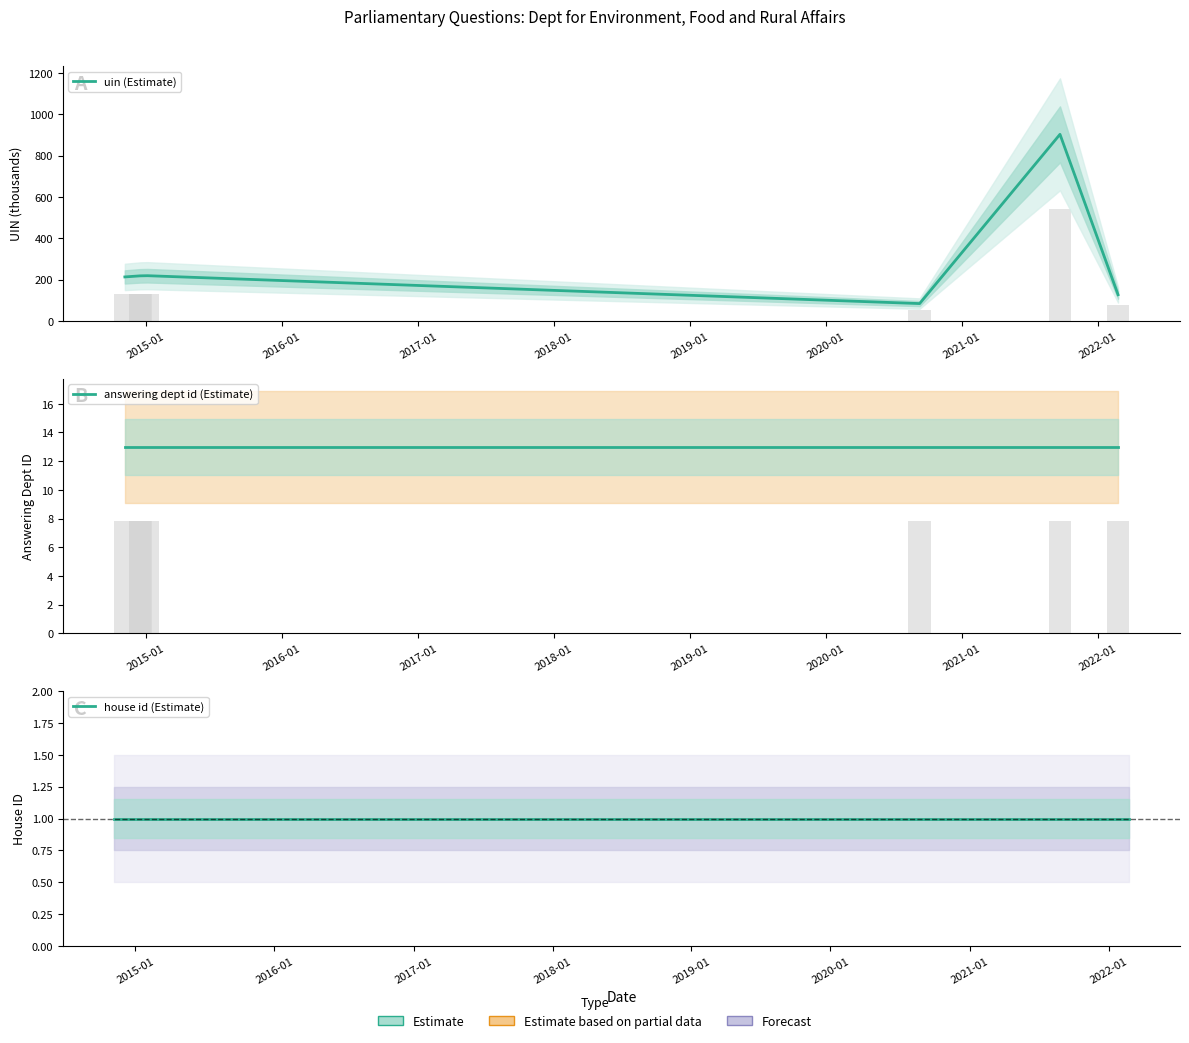

Where does the uin (Estimate) series first go above 217?

2015-01